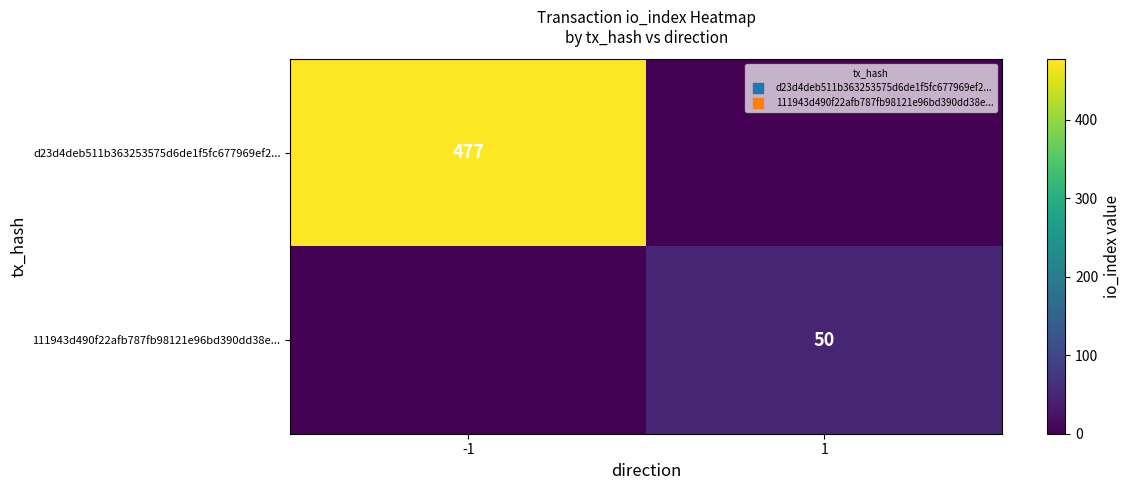

The 111943d490f22afb787fb98121e96bd390dd38e... series shows 50 at 1. True or false?

True